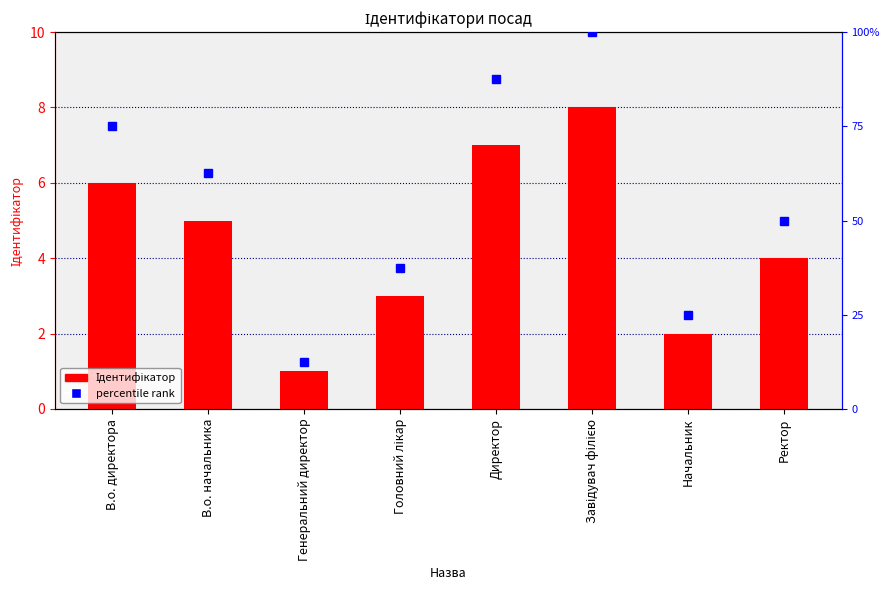

What is the label of the 6th bar from the right?

Генеральний директор